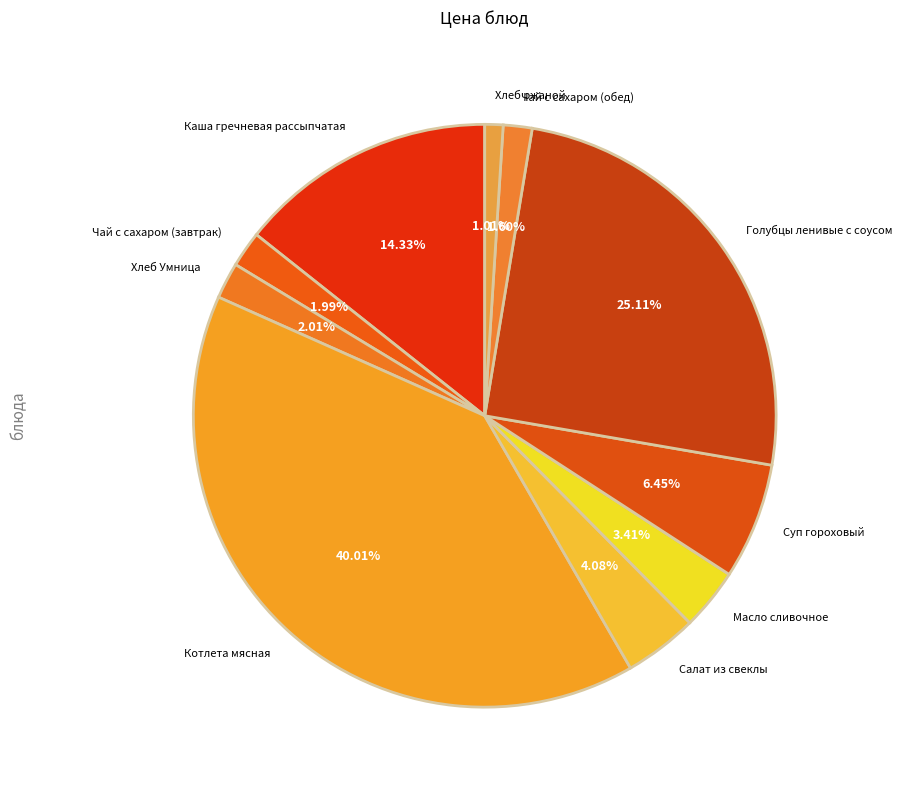

Is Каша гречневая рассыпчатая the majority of the pie?

No